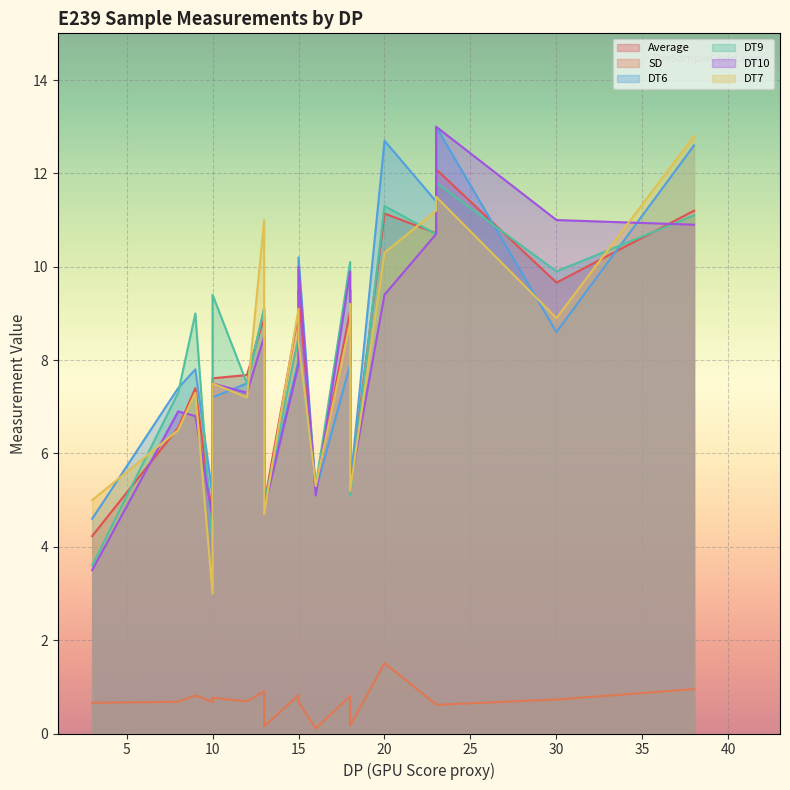

How many times do DT6 and Average cross each other?

5